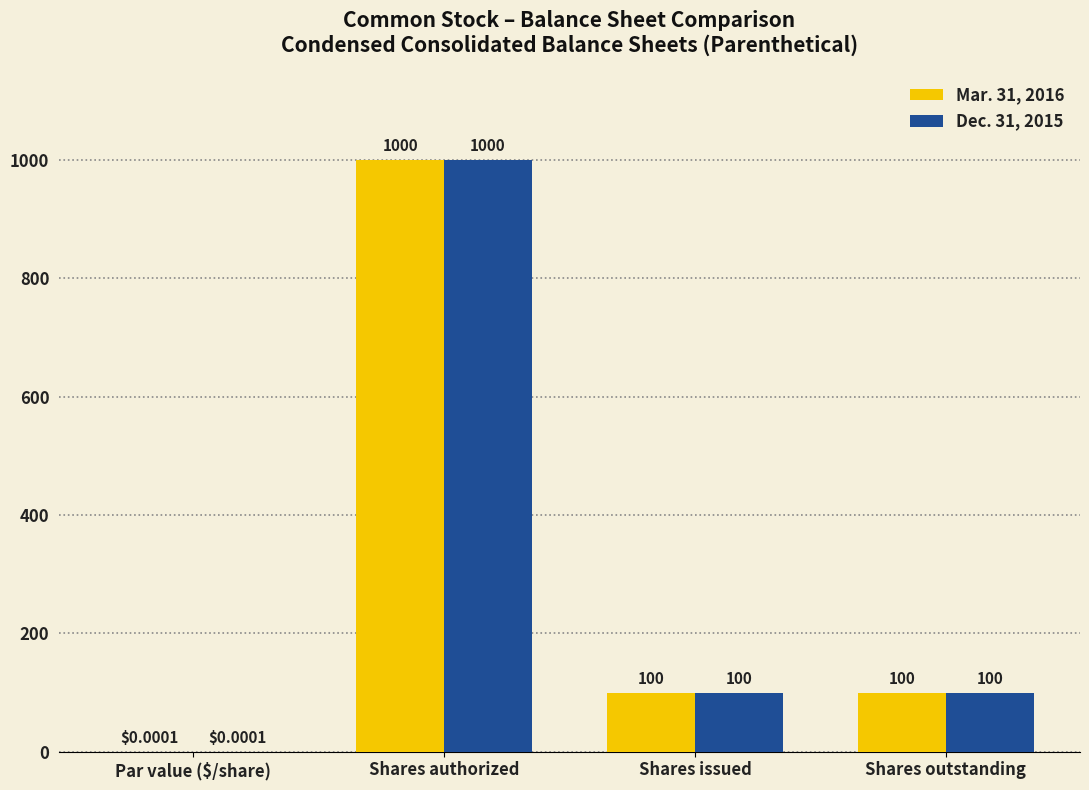

Where does the Dec. 31, 2015 series first go above 100?

Shares authorized